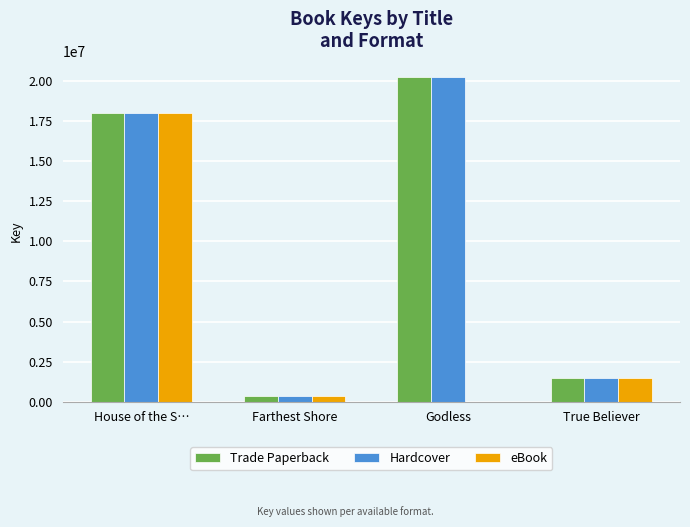

The eBook series shows 18019492 at House of the S…. True or false?

True